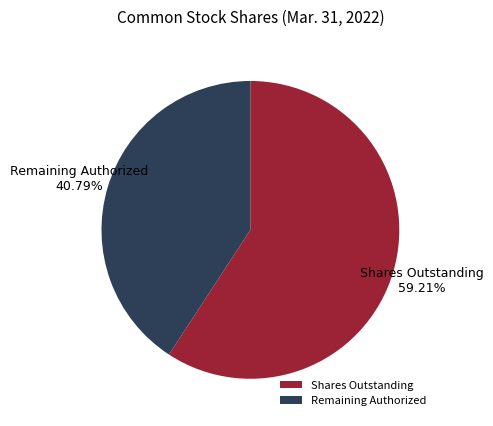

Rank the categories by value from lowest to highest.

Remaining Authorized, Shares Outstanding